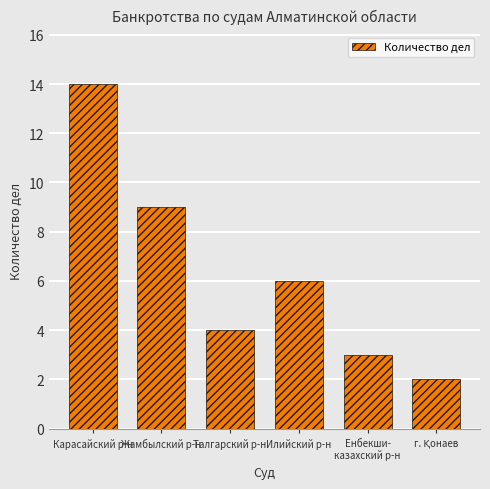

The value at Жамбылский р-н is 9. True or false?

True